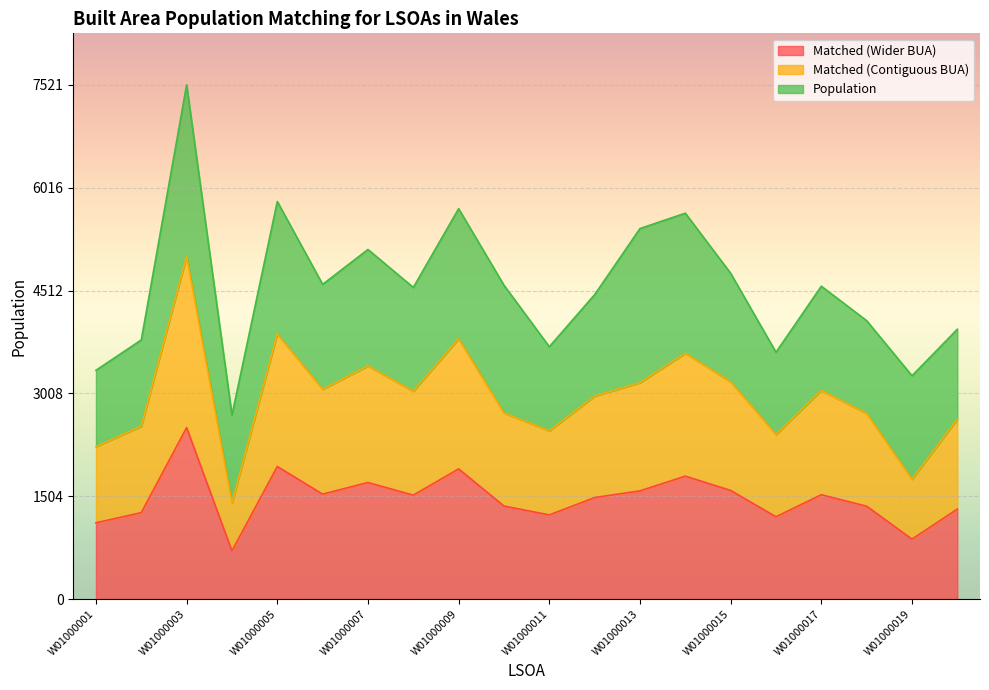

True or false: Matched (Wider BUA) and Matched (Contiguous BUA) cross at least once.

False